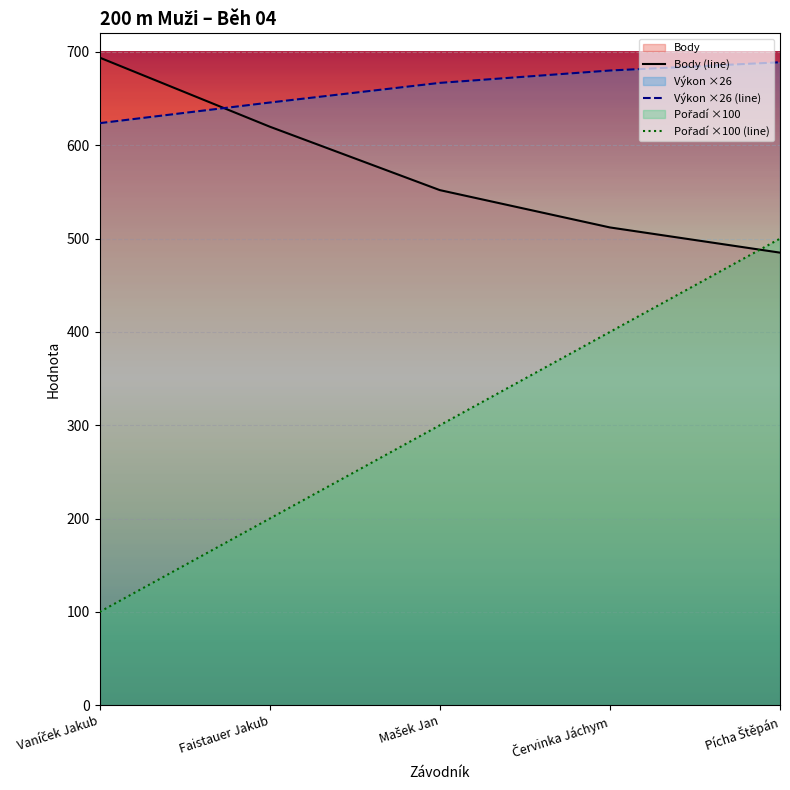

How many data points in Body (line) are less than 552?

2